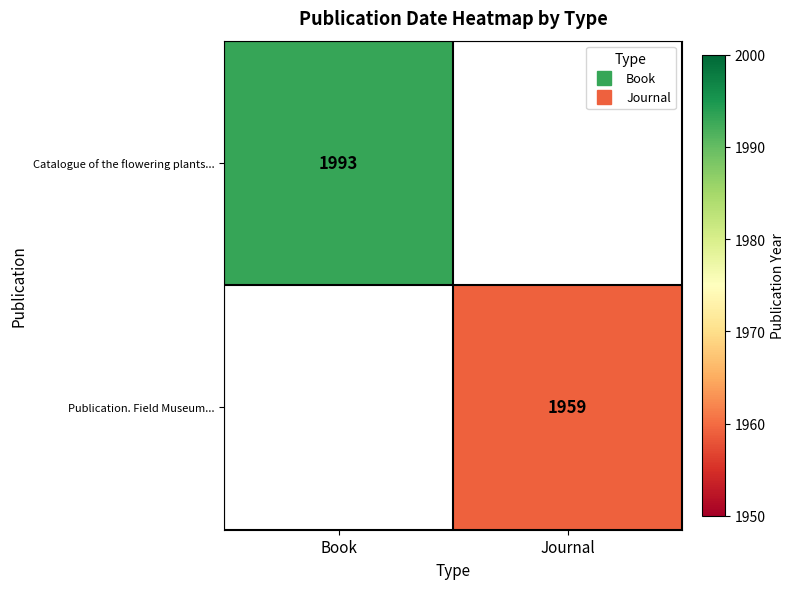

How many categories are shown in the chart?

2